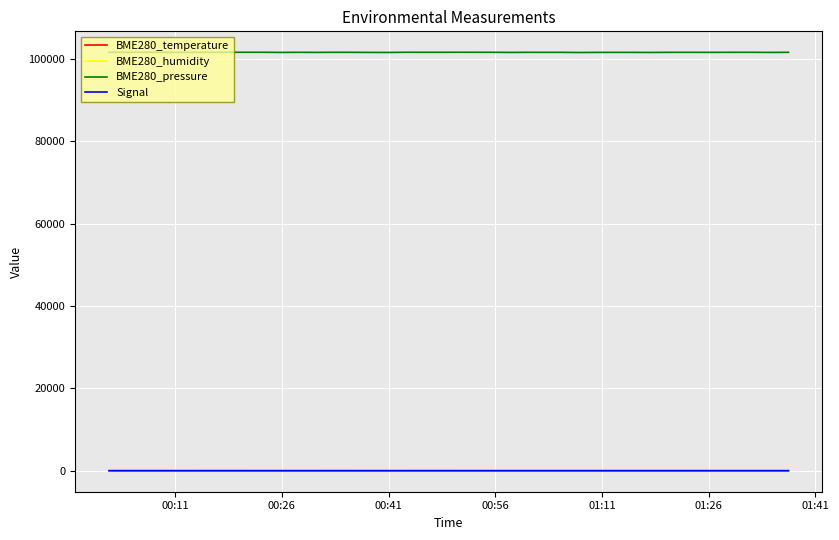

Which series has the largest total across all categories?

BME280_pressure